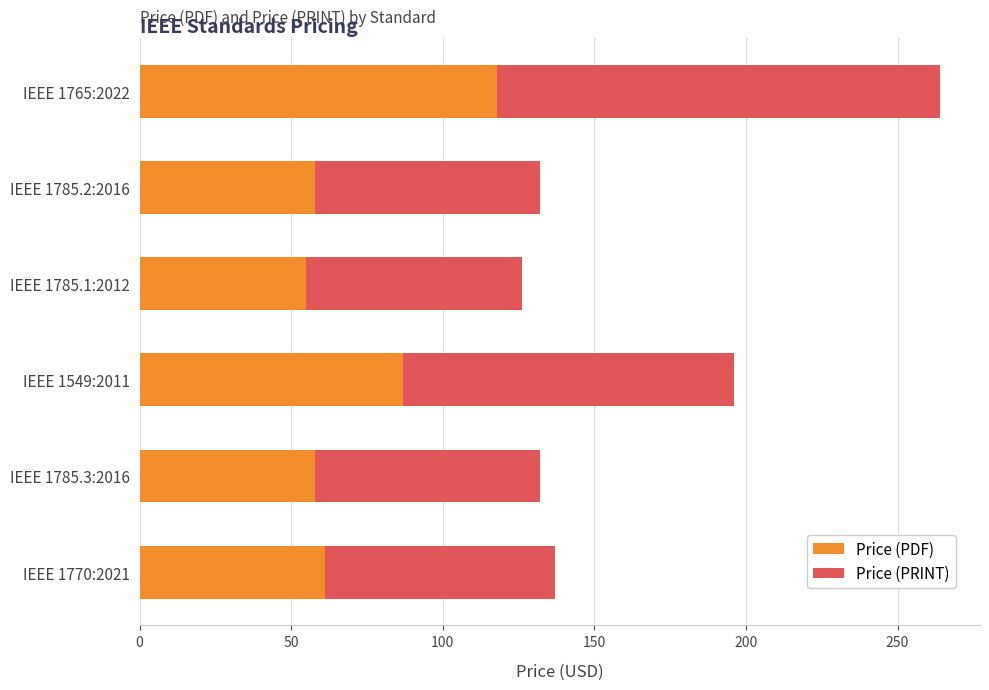

Is it true that Price (PDF) equals 58 at IEEE 1785.2:2016?

True